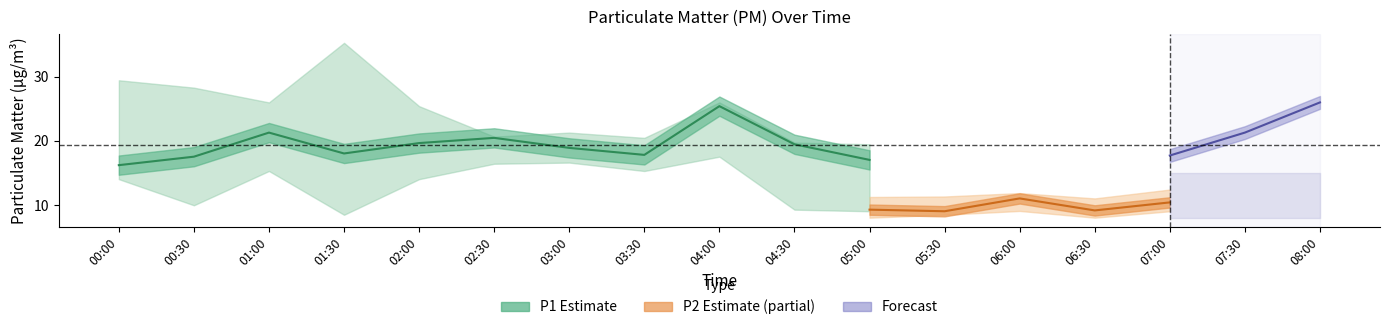

What is the lowest value of the P1_lower series?

8.1